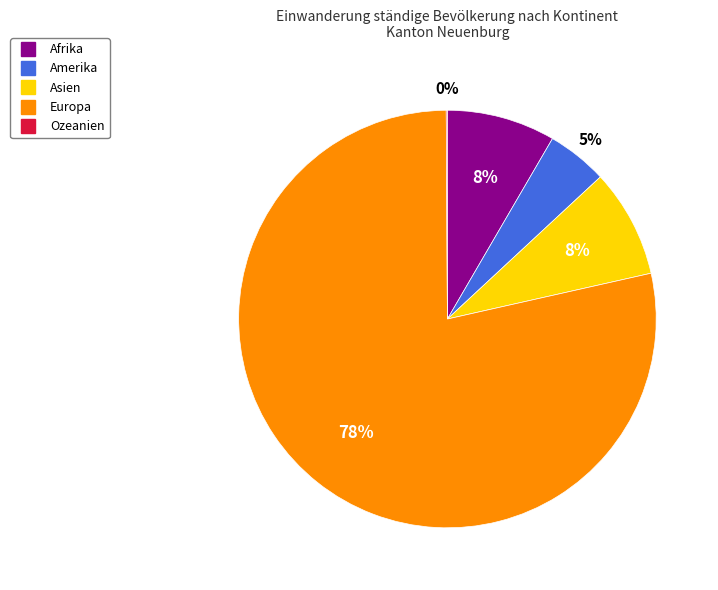

True or false: Afrika accounts for 14% of the total.

False